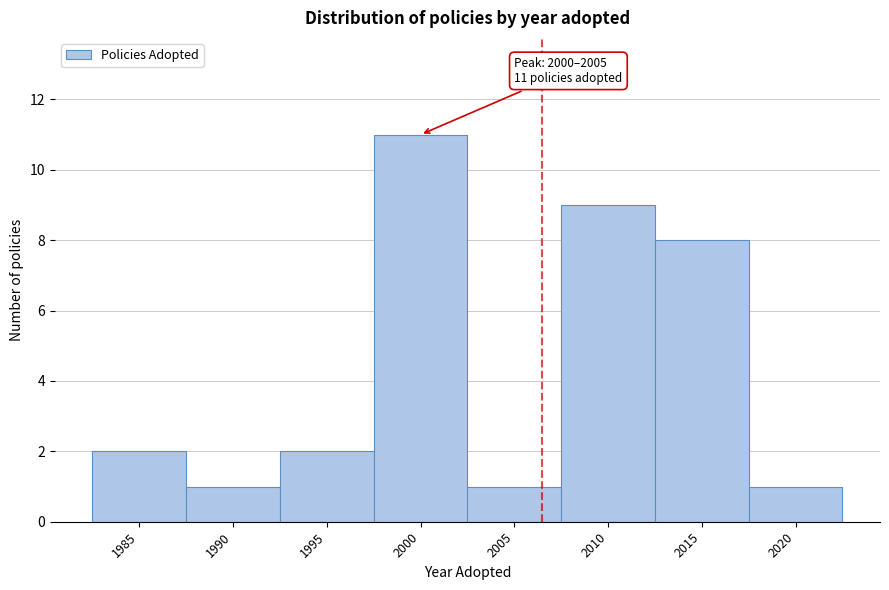

Reading right to left, extract all data points from this chart.

2020=1	2015=8	2010=9	2005=1	2000=11	1995=2	1990=1	1985=2